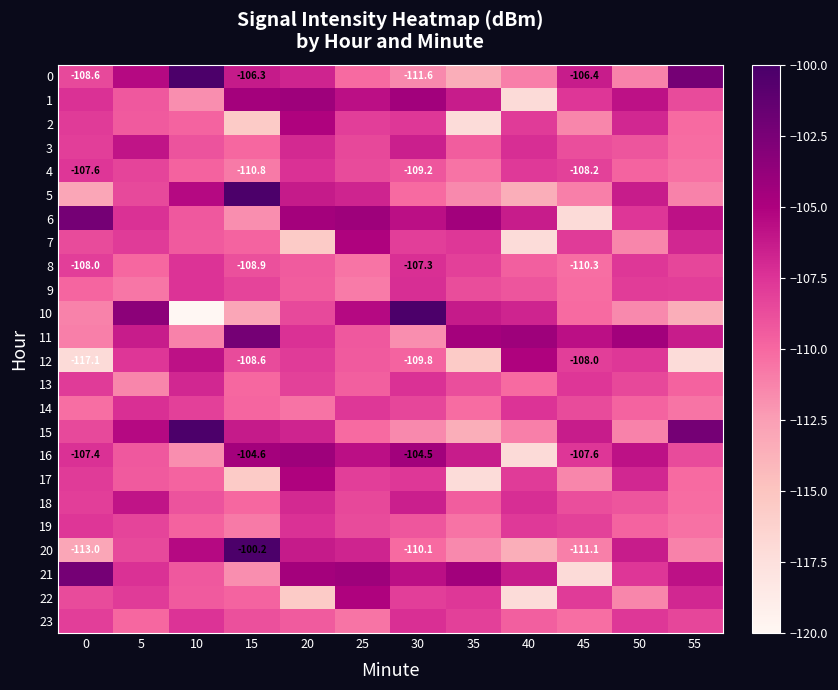

At how many categories does at least one series exceed -105?

11